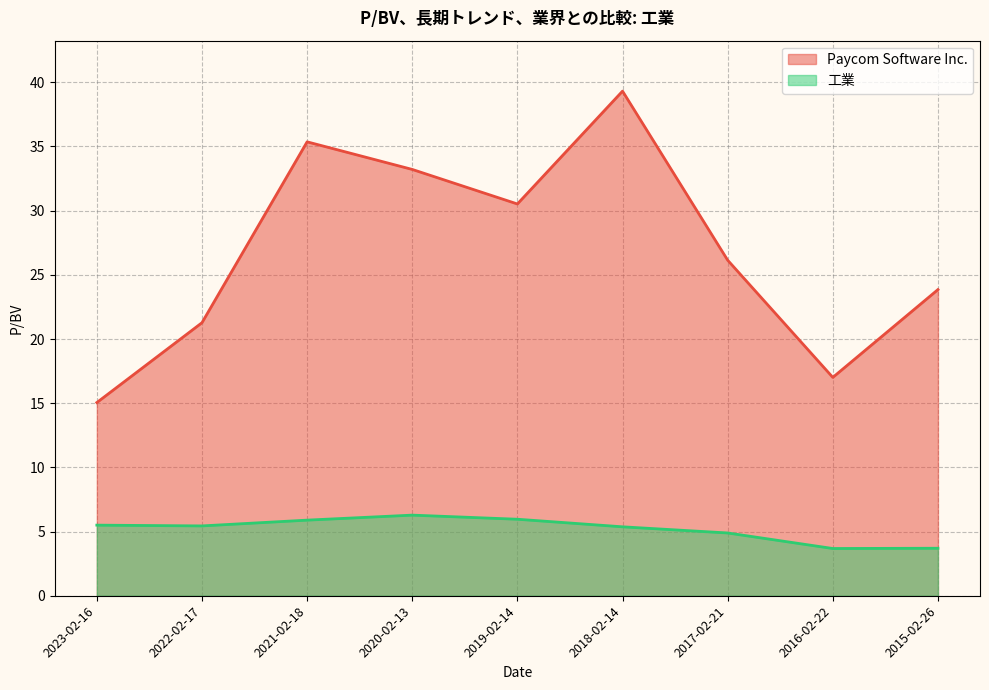

List the series in order of their peak value, lowest first.

工業, Paycom Software Inc.